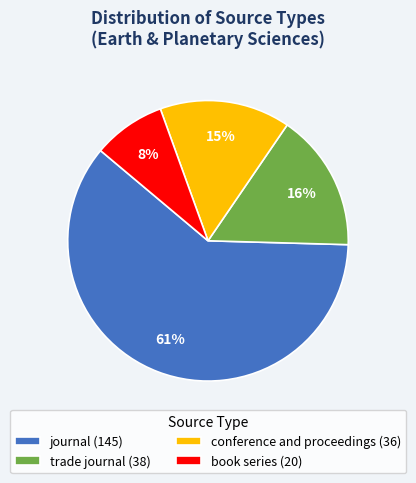

To the nearest percent, what is the average slice percentage?

25%